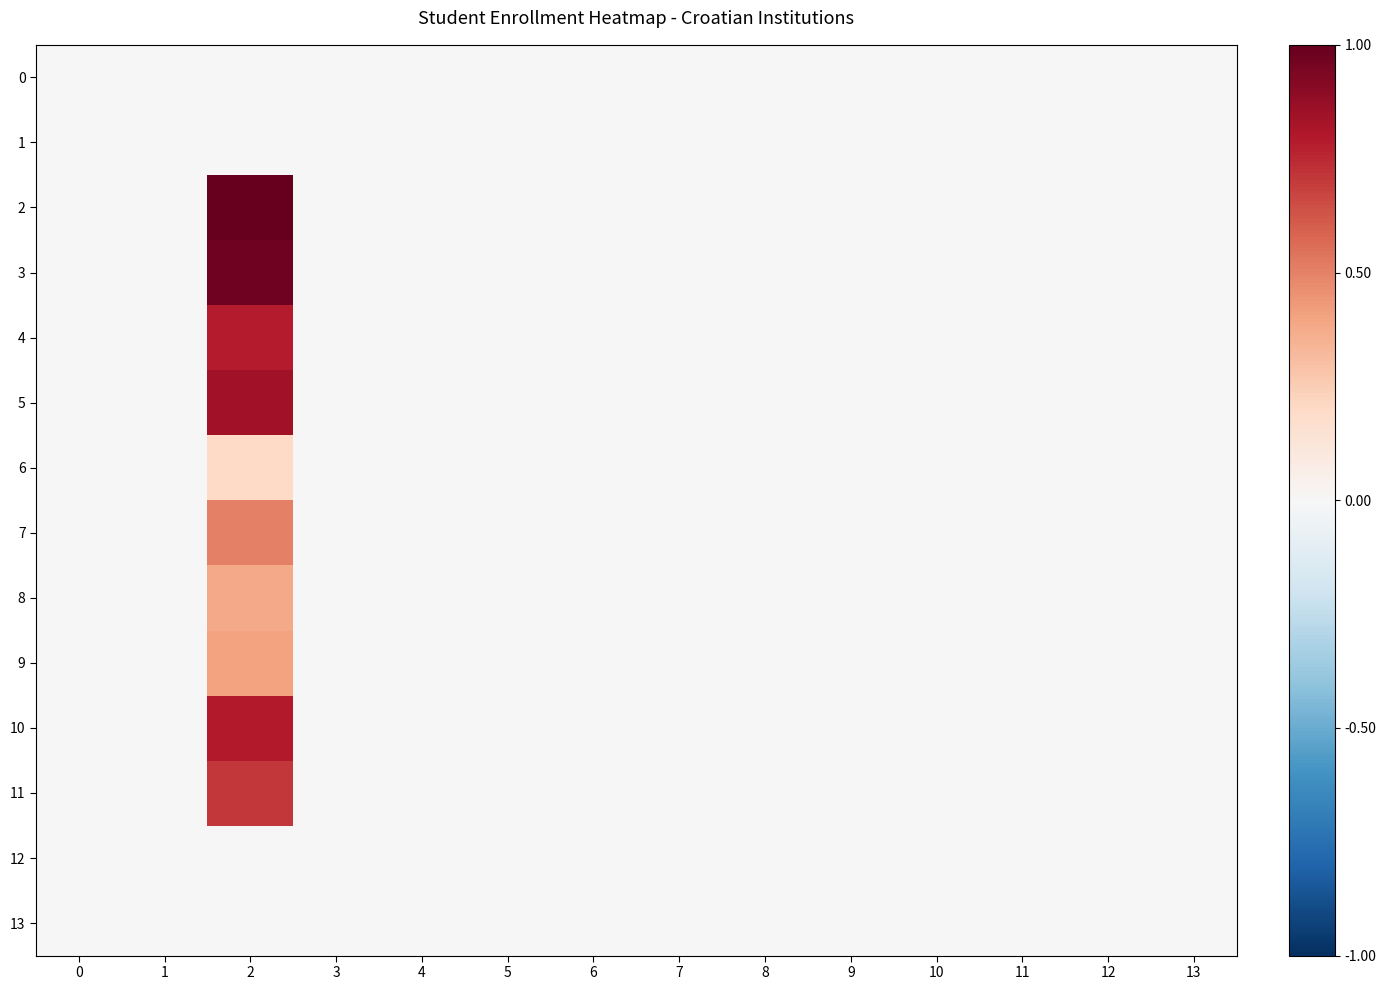

How many data points does each series have?

14